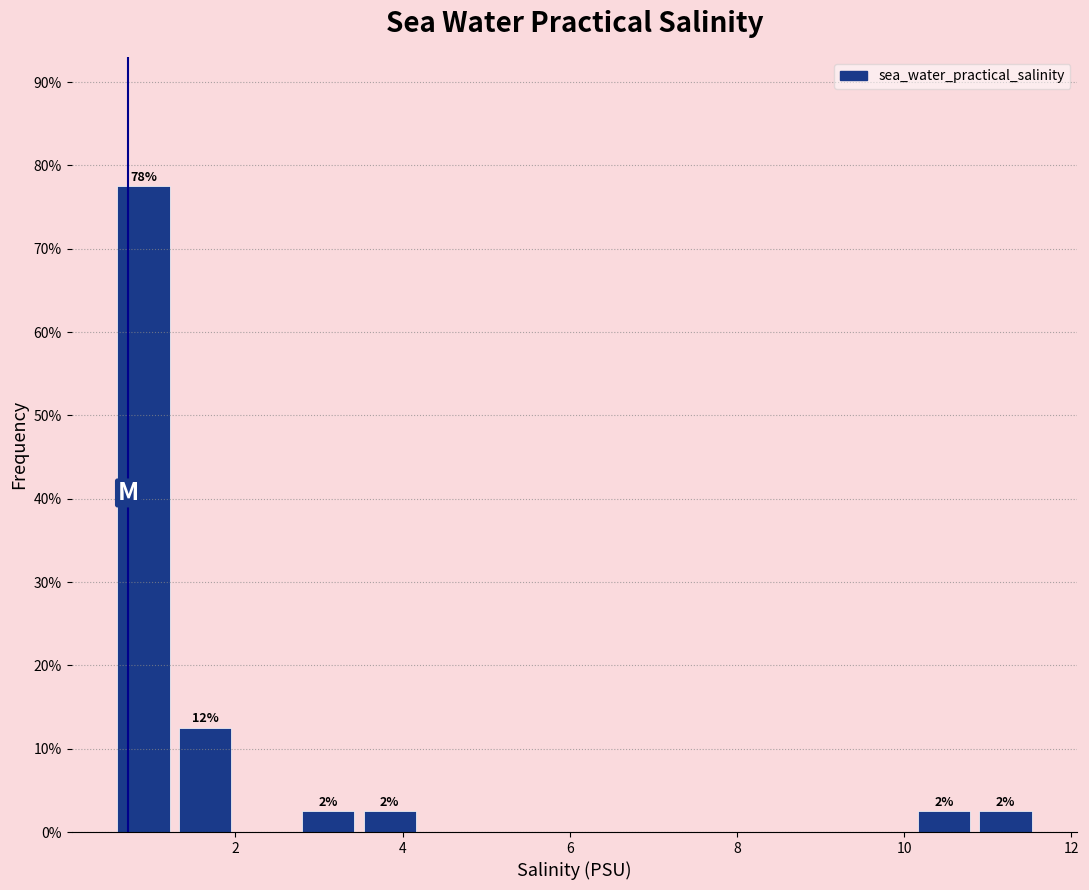

Read against the x-axis, roughly where is the centre of the tallest bar?

0.8